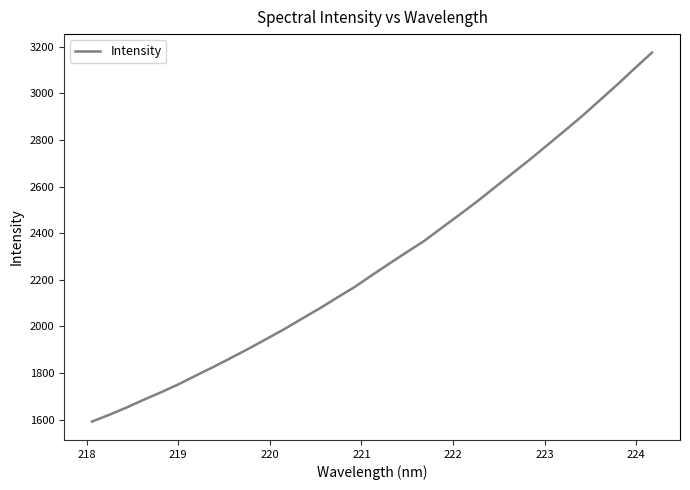

What is the greatest value displayed?

3175.0